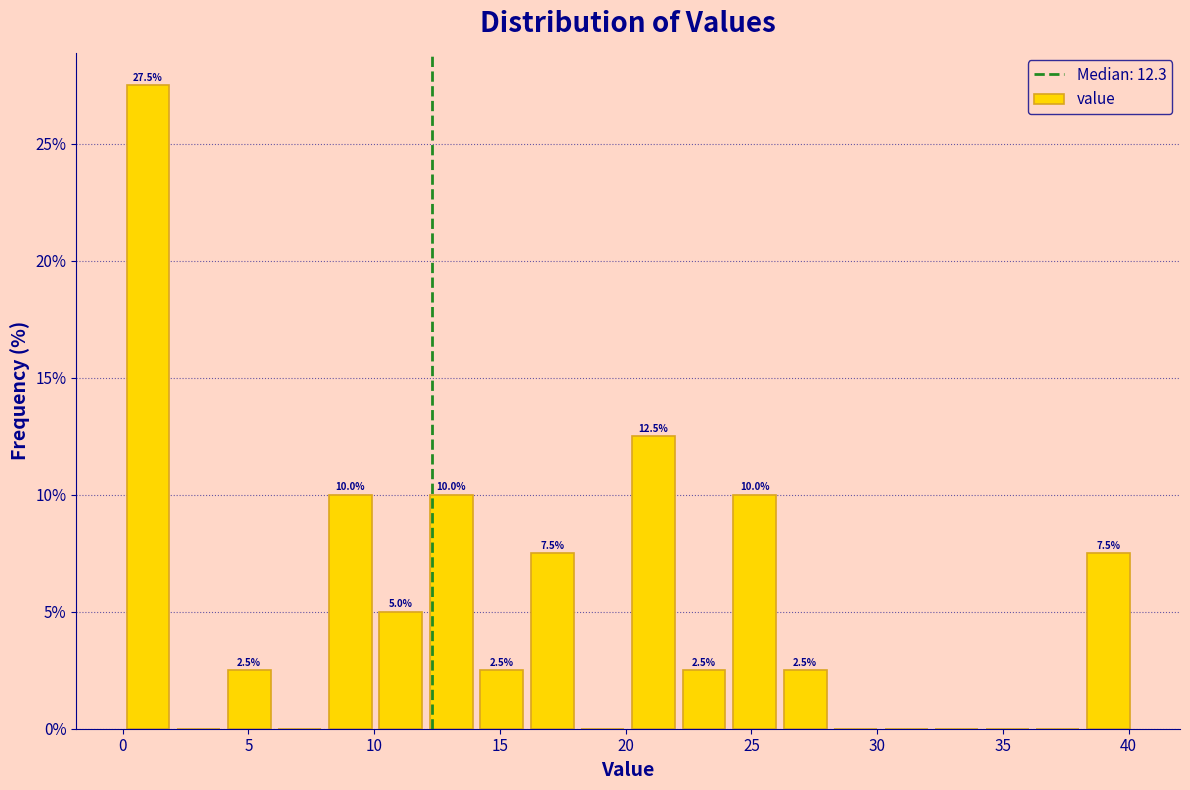

Over which range of the x-axis is the bar tallest?

0 to 2